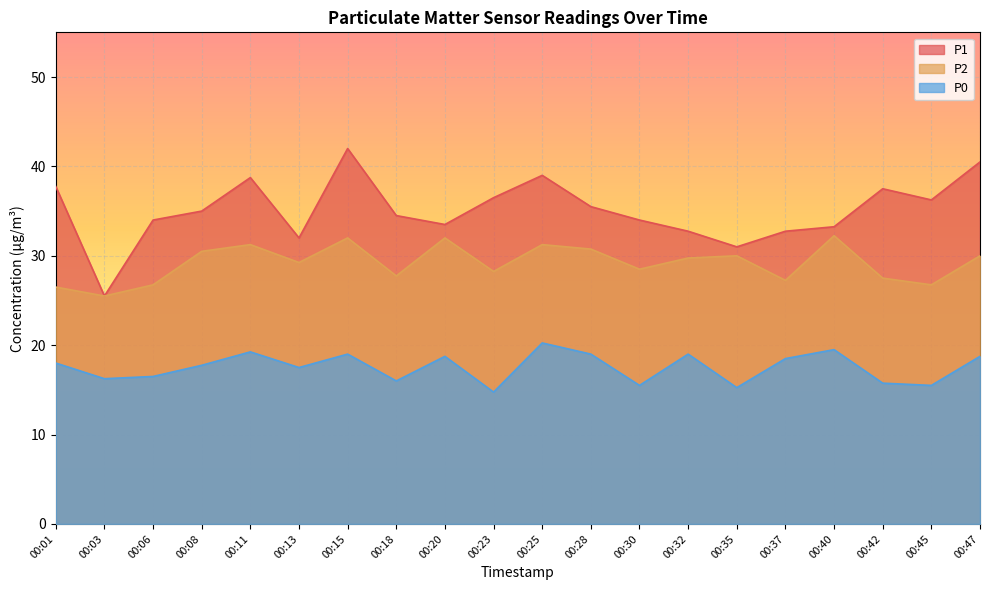

What is the minimum value for P2?

25.5